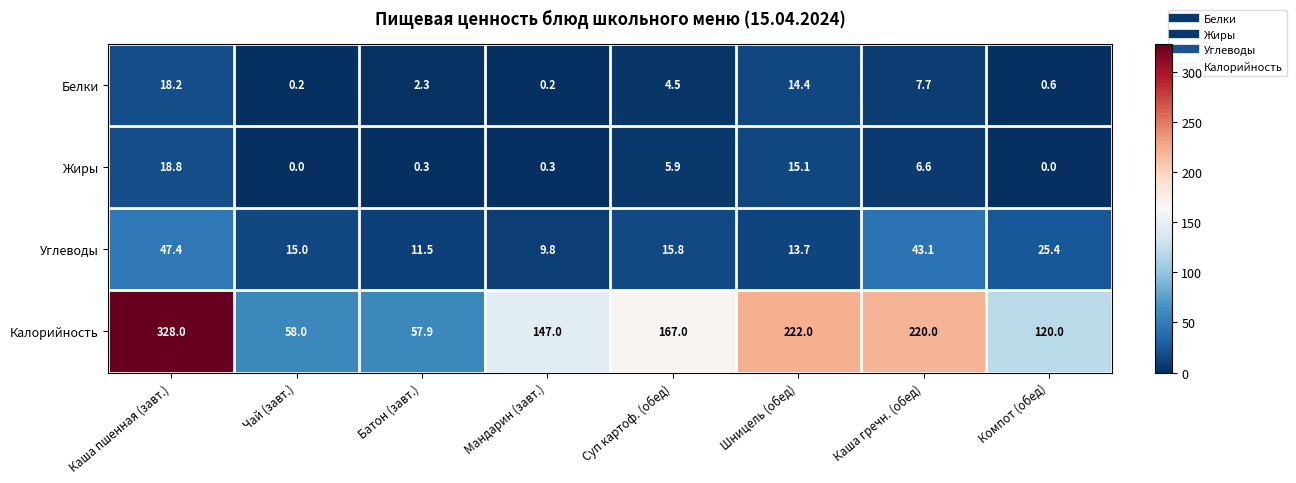

What is the difference between the second highest and second lowest values in the Жиры series?

15.1